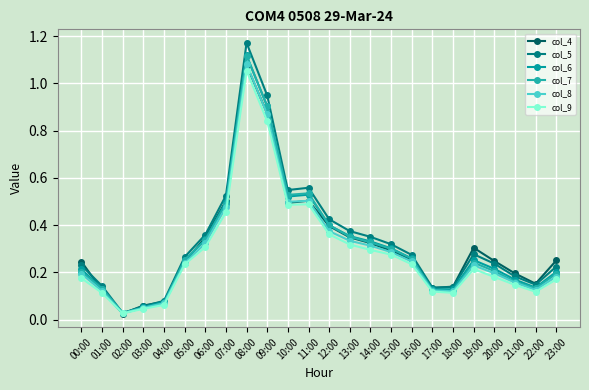

Which series changed the most between 03:00 and 16:00?

col_5